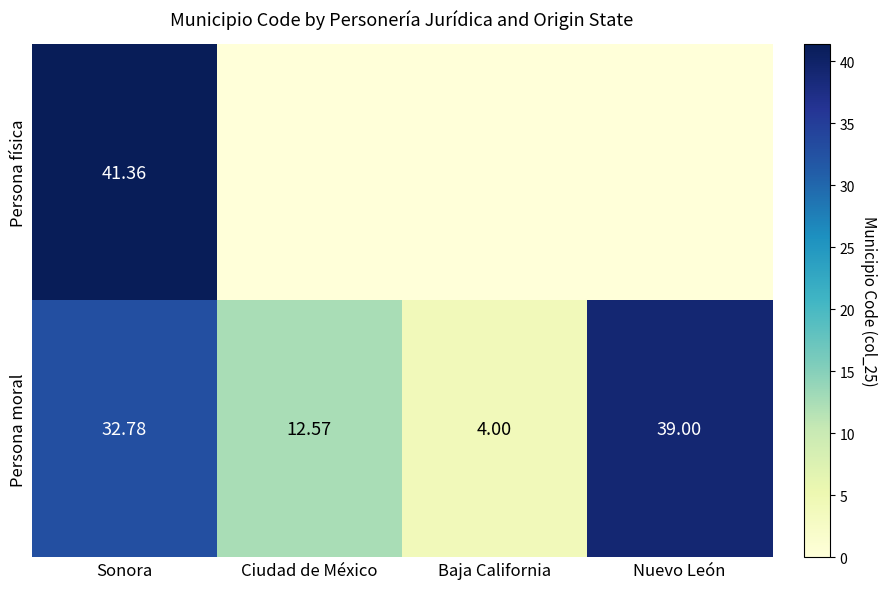

What is the greatest value displayed?

41.4